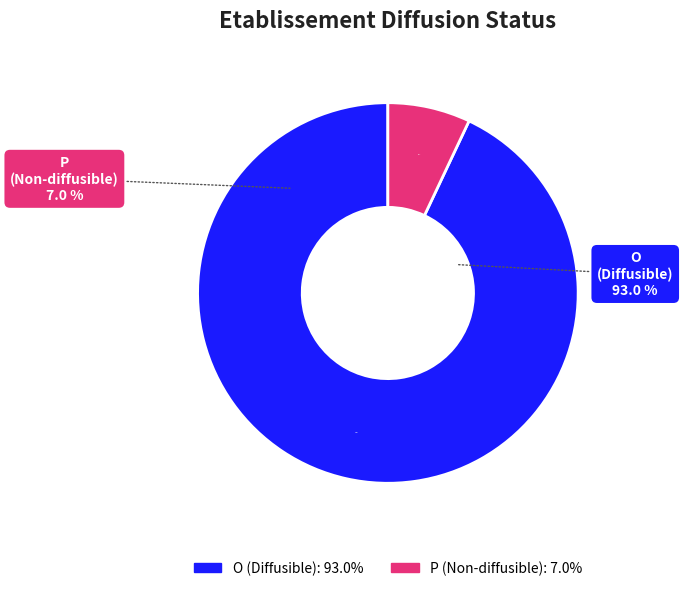

Count the number of slices in the pie.

2